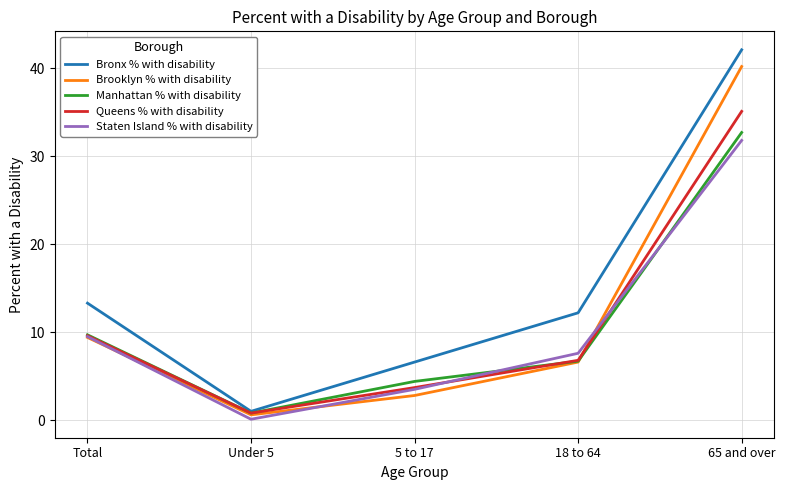

Is it true that Staten Island % with disability equals 31.8 at 65 and over?

True